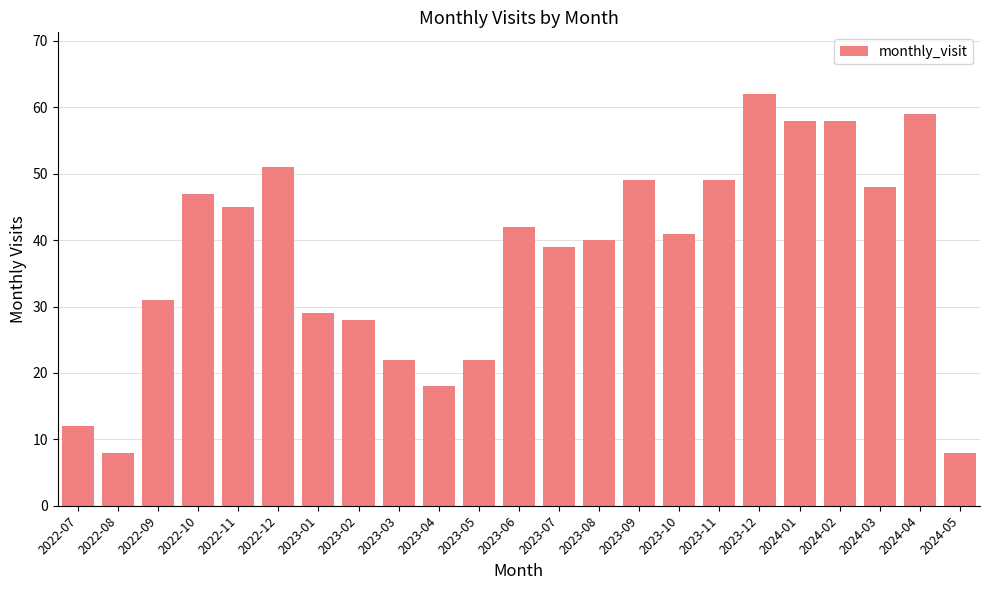

The value at 2022-12 is 51. True or false?

True